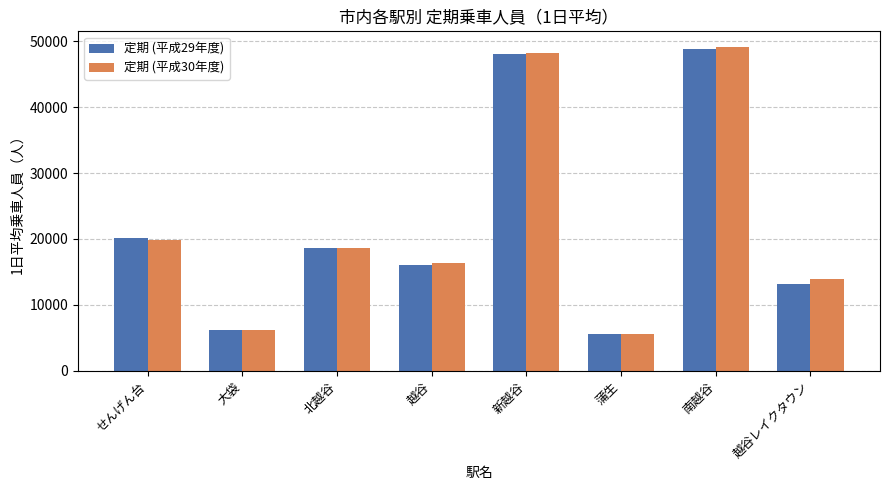

What position from the left is 越谷レイクタウン?

8